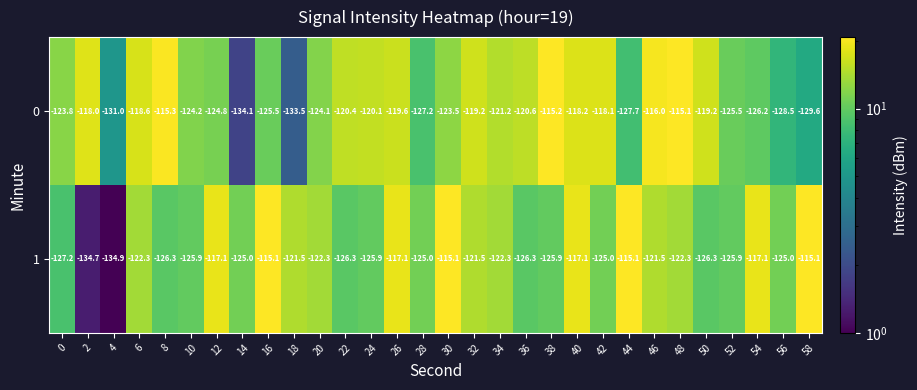

The 1 series shows -122.3 at 34. True or false?

True